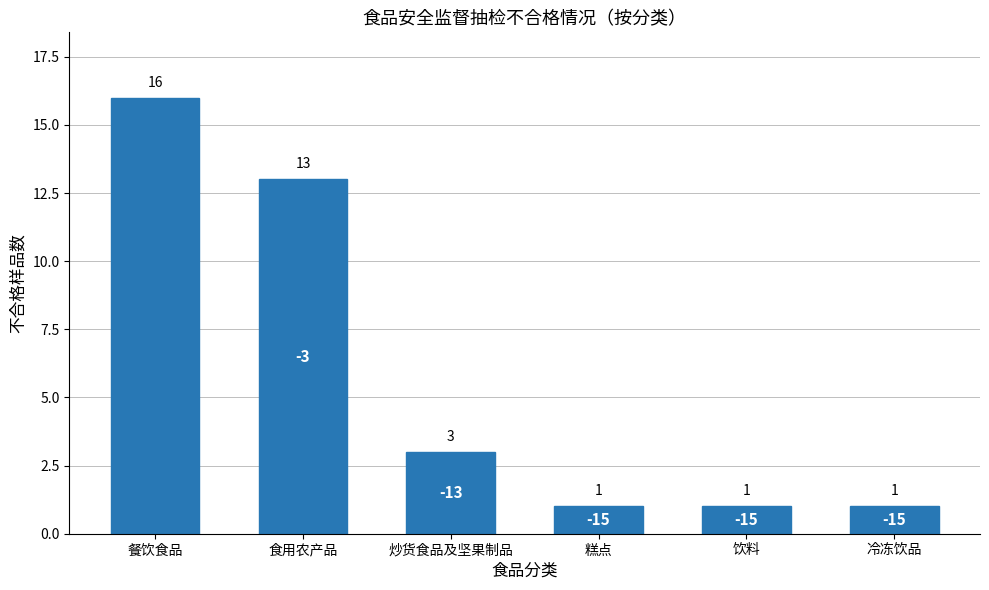

Is it true that the value at 饮料 is 1?

True